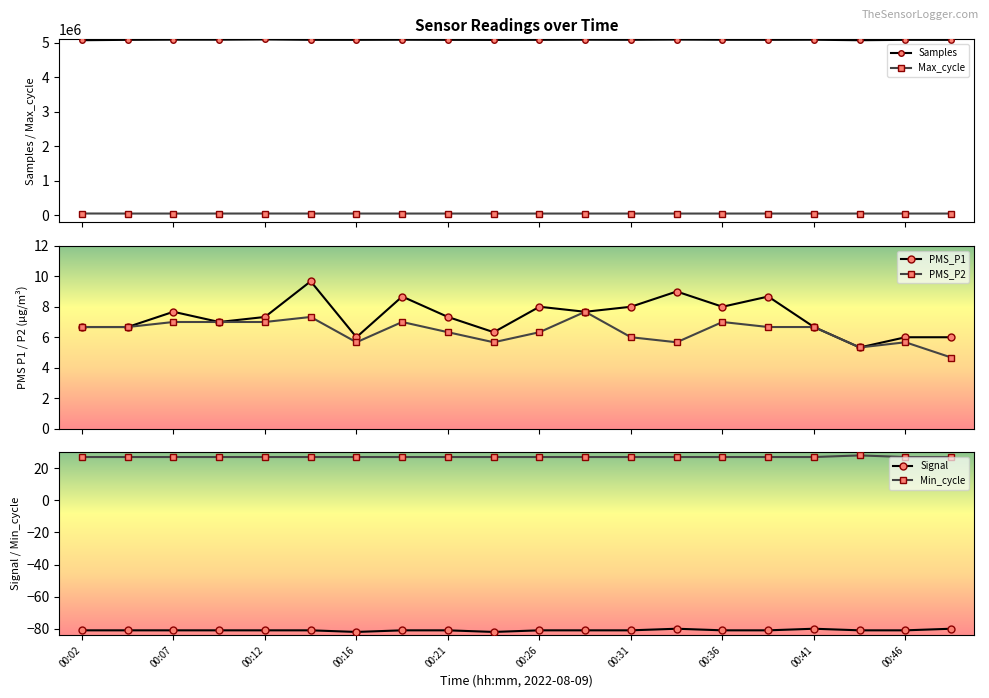

What is the minimum value shown in the chart?

-82.0